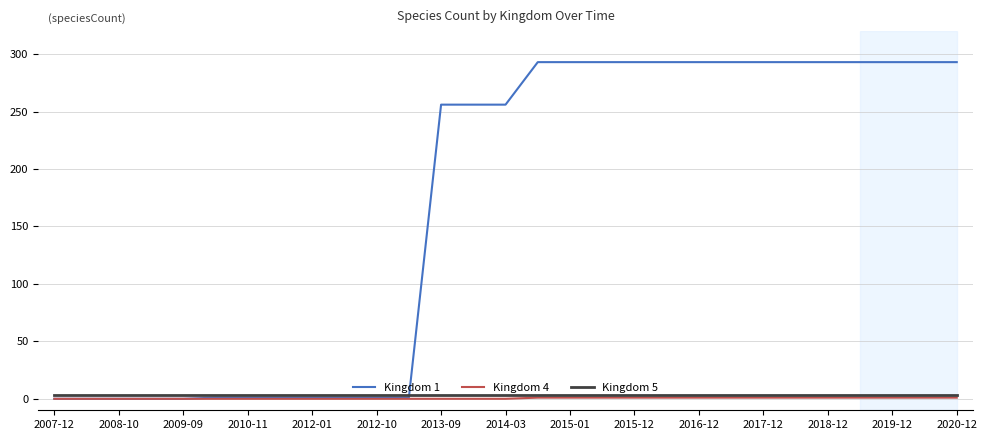

Which series has the widest spread of values?

Kingdom 1